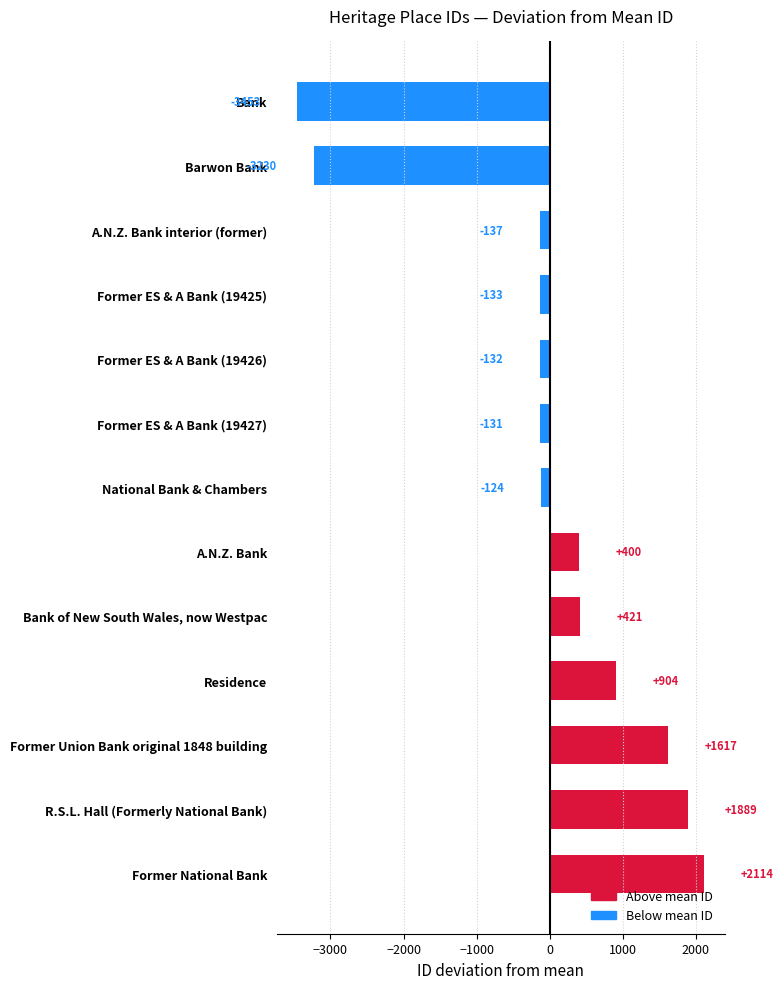

What is the difference between the maximum and second lowest values?

5344.0